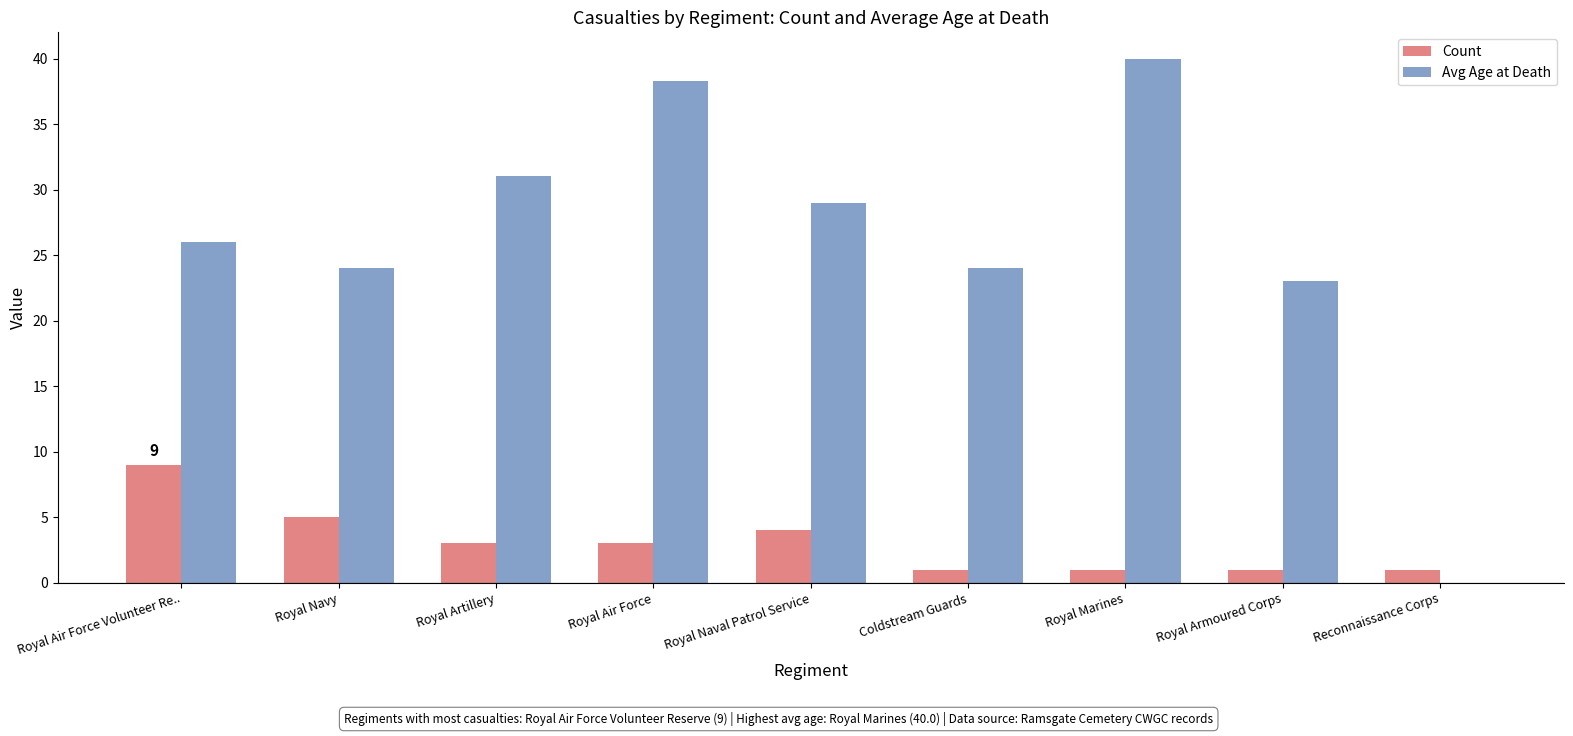

What is the maximum value shown in the chart?

40.0